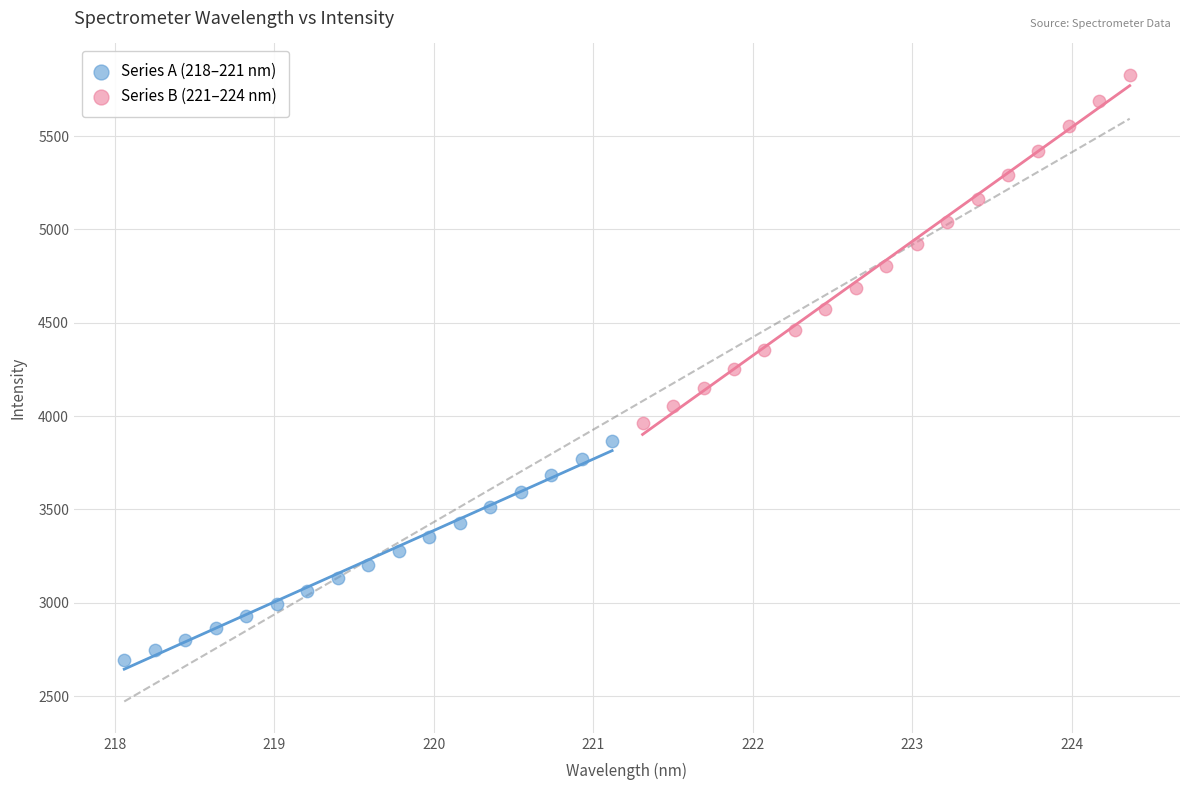

Which series has the largest Y range (max minus min)?

Series B (221–224 nm)